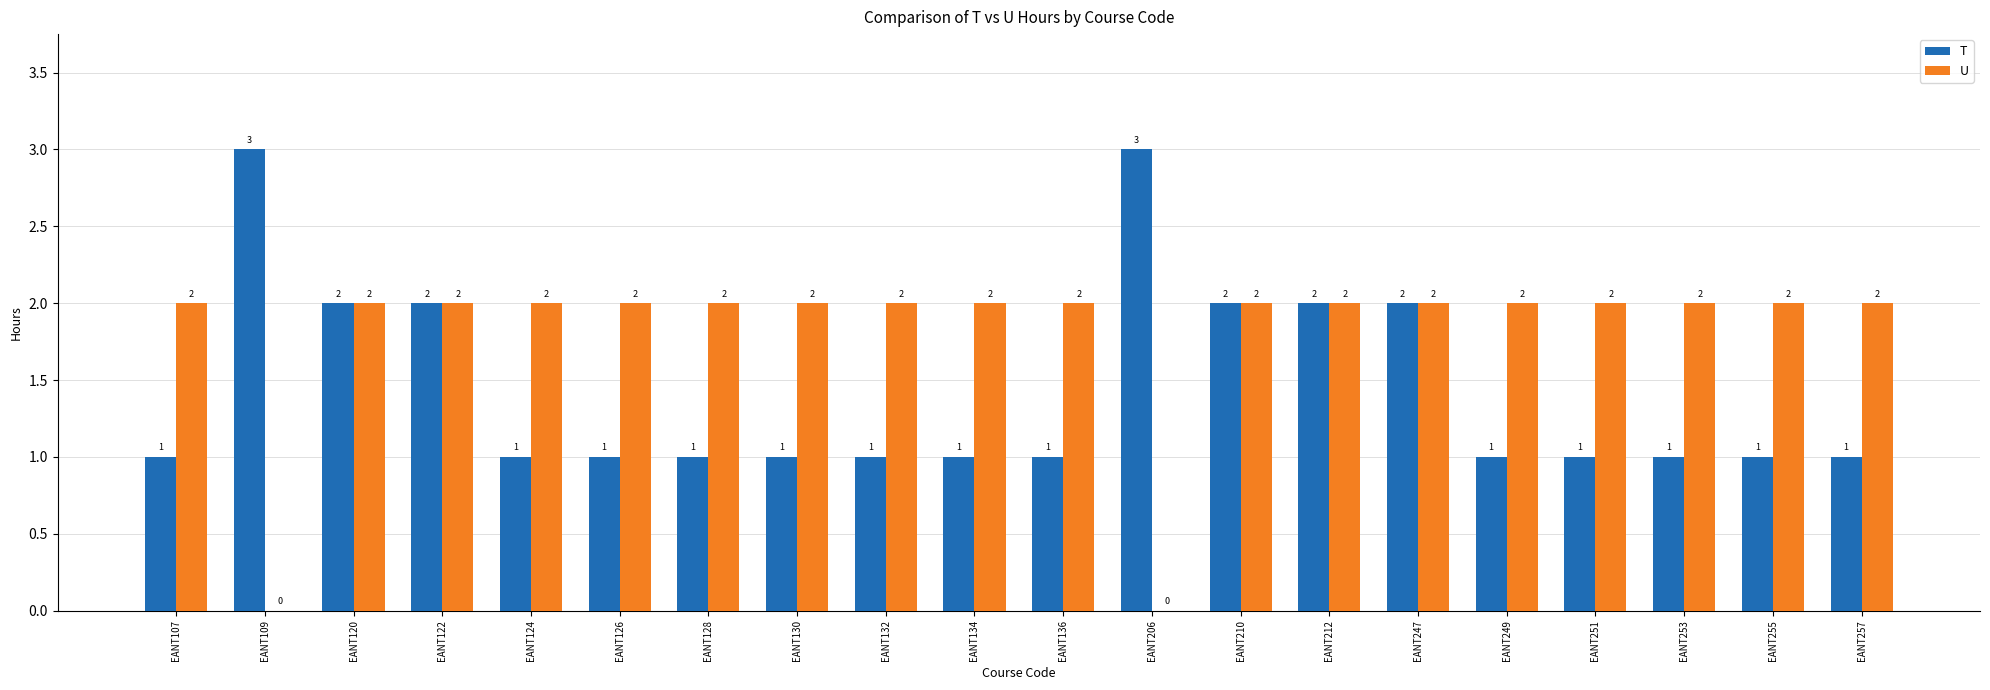

What is the maximum value for U?

2